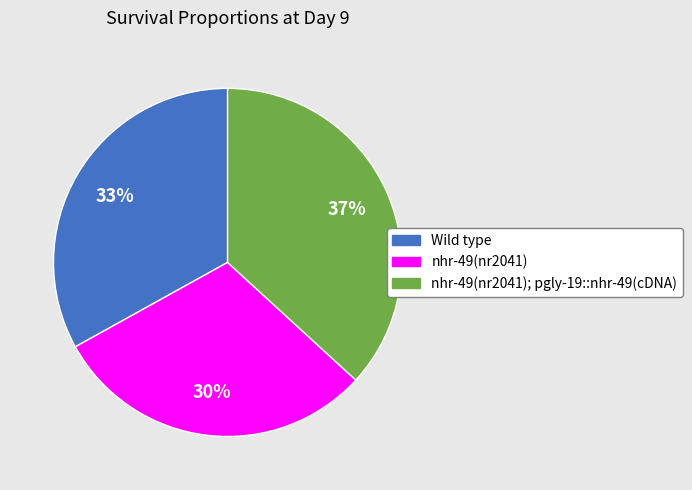

To the nearest percent, what is the average slice percentage?

33%